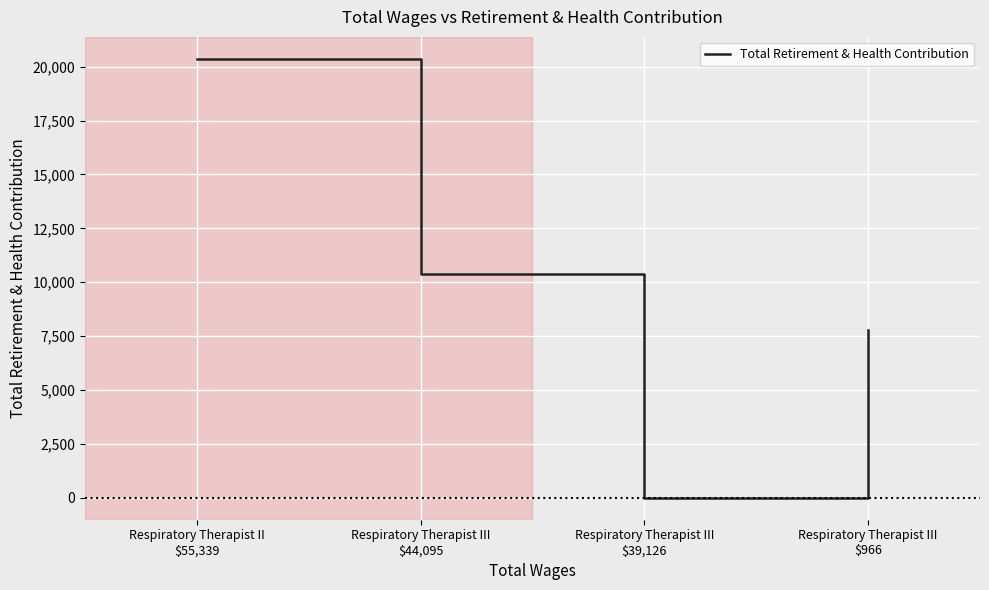

How many values are below 10400?

2